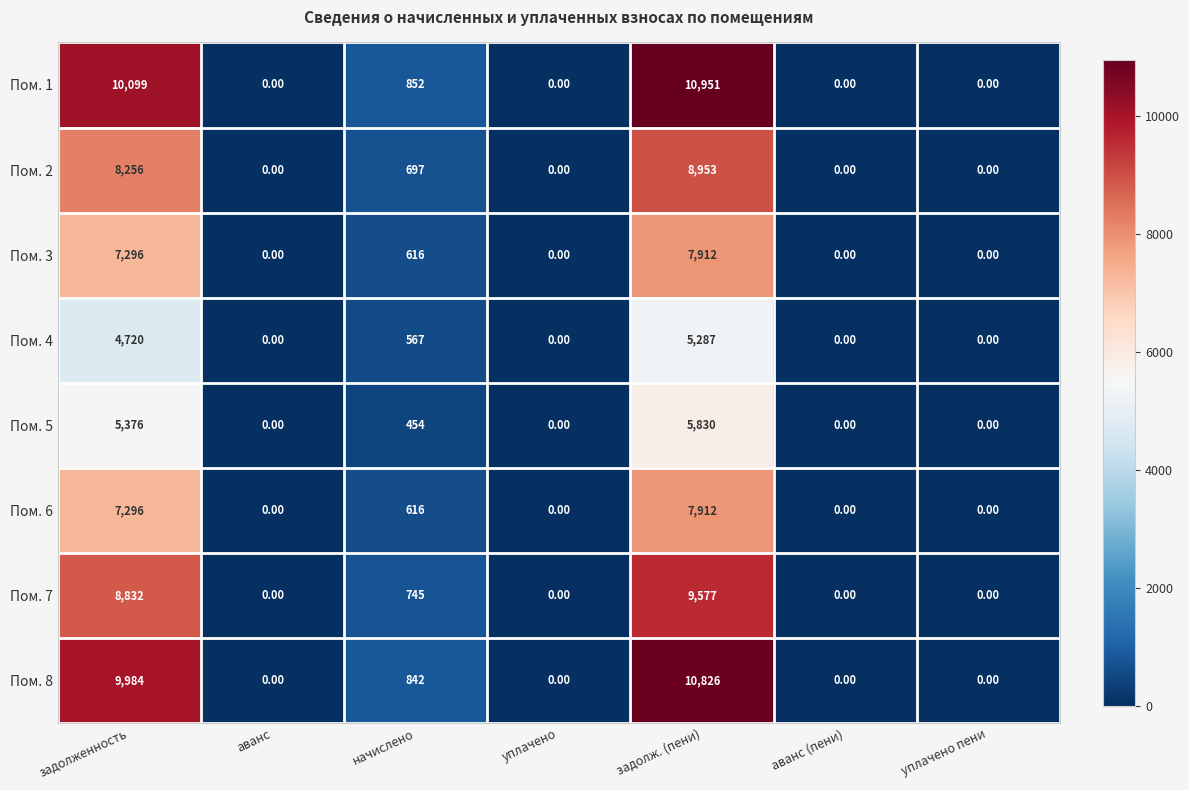

How many positive values does the Пом. 8 series have?

3